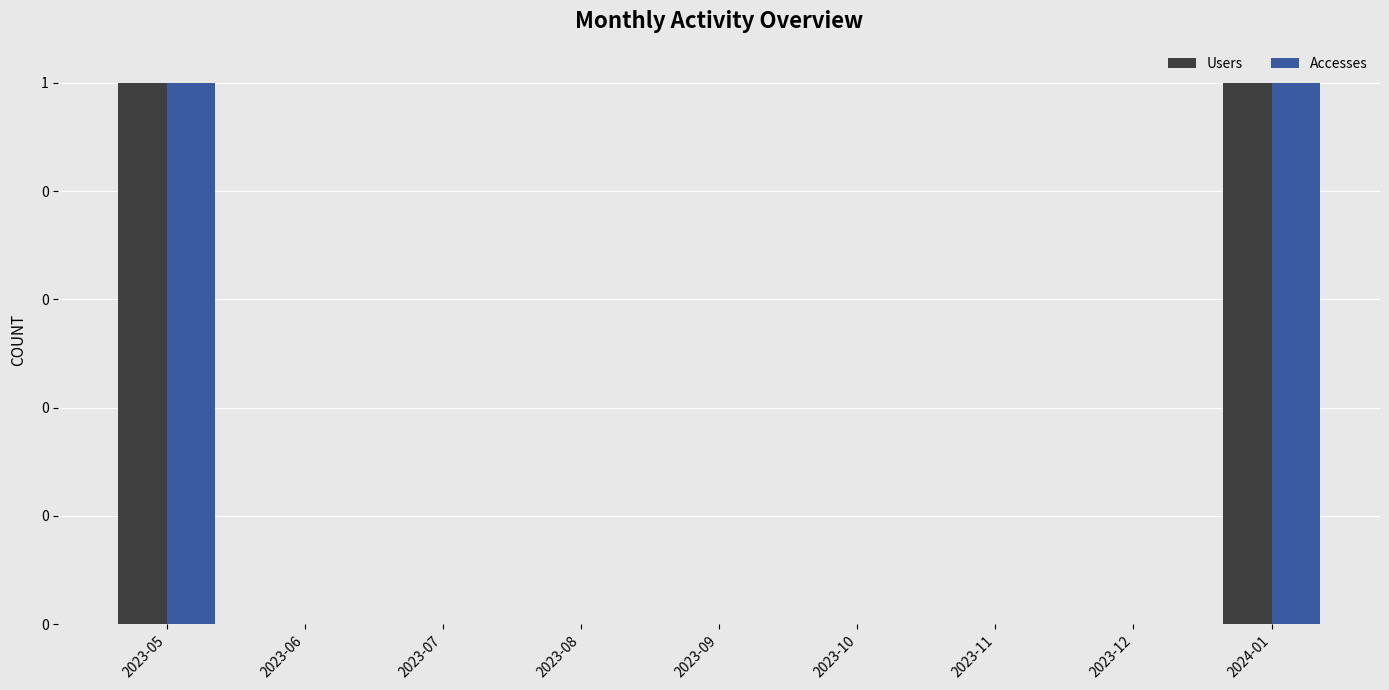

At 2024-01, list the series in order from smallest to largest.

Users, Accesses